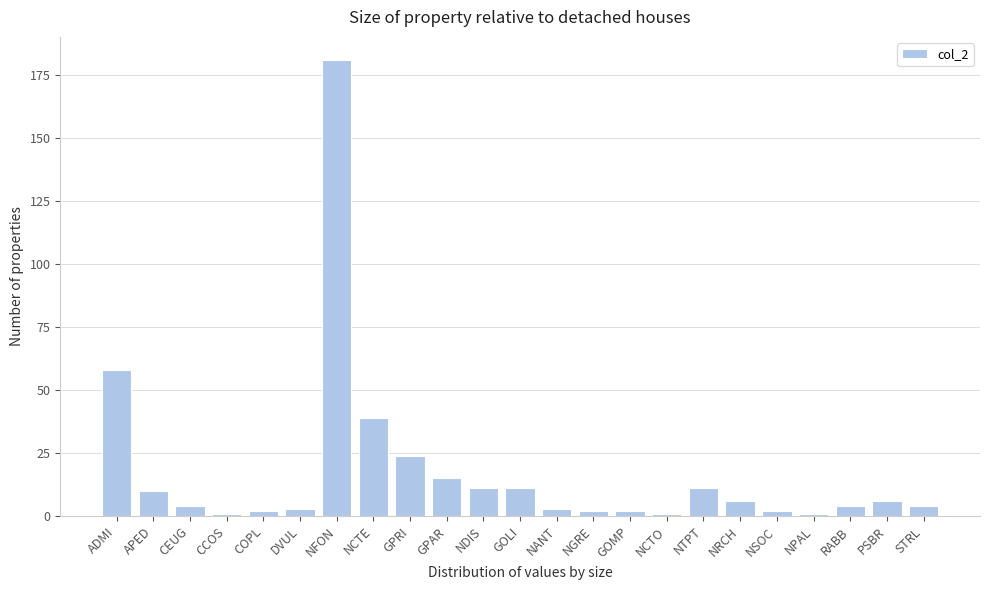

Reading right to left, transcribe all the data shown in this chart.

STRL=4	PSBR=6	RABB=4	NPAL=1	NSOC=2	NRCH=6	NTPT=11	NCTO=1	GOMP=2	NGRE=2	NANT=3	GOLI=11	NDIS=11	GPAR=15	GPRI=24	NCTE=39	NFON=181	DVUL=3	COPL=2	CCOS=1	CEUG=4	APED=10	ADMI=58